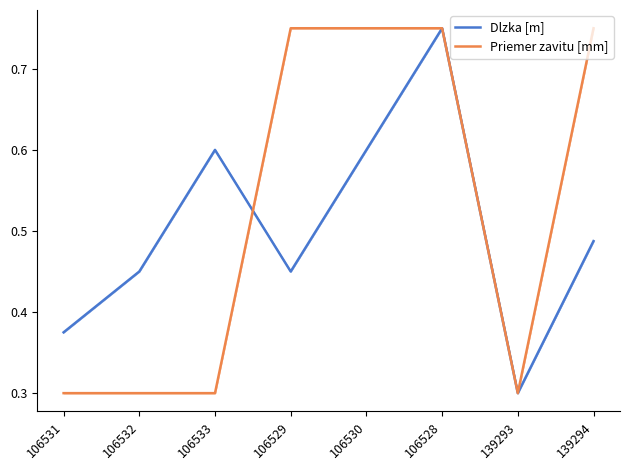

What is the spread (max minus min) of values at 106529?

0.3